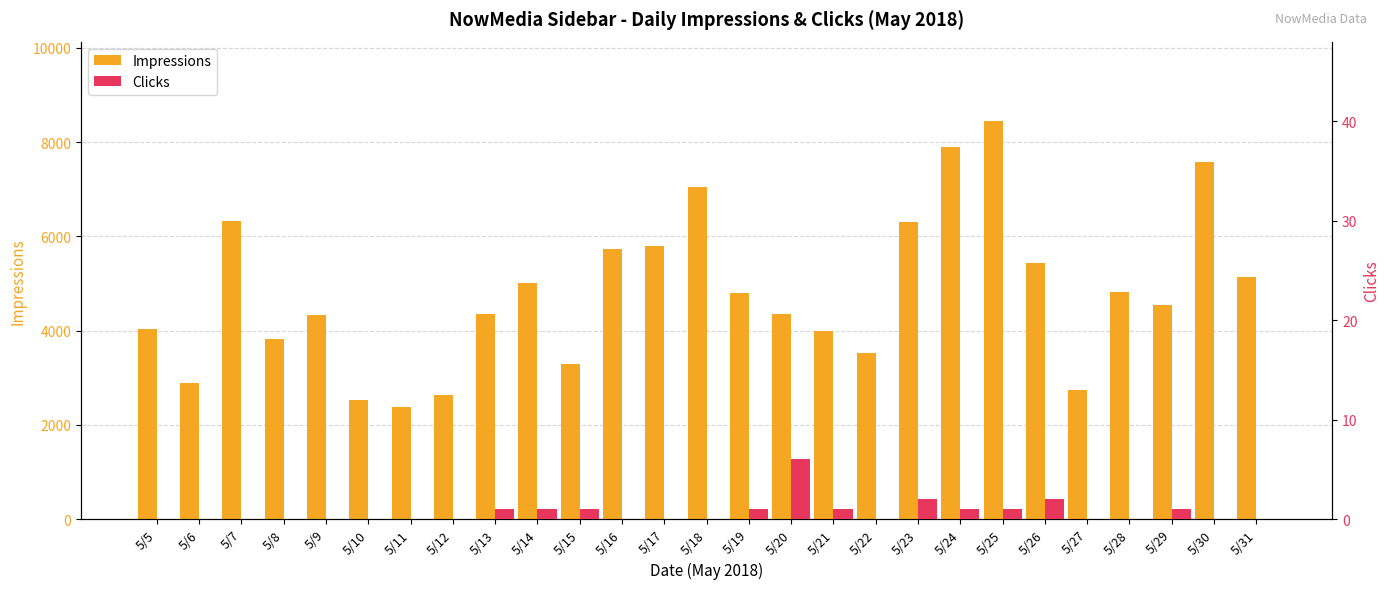

What is the value of the Impressions bar at the 13th from the left?

5800